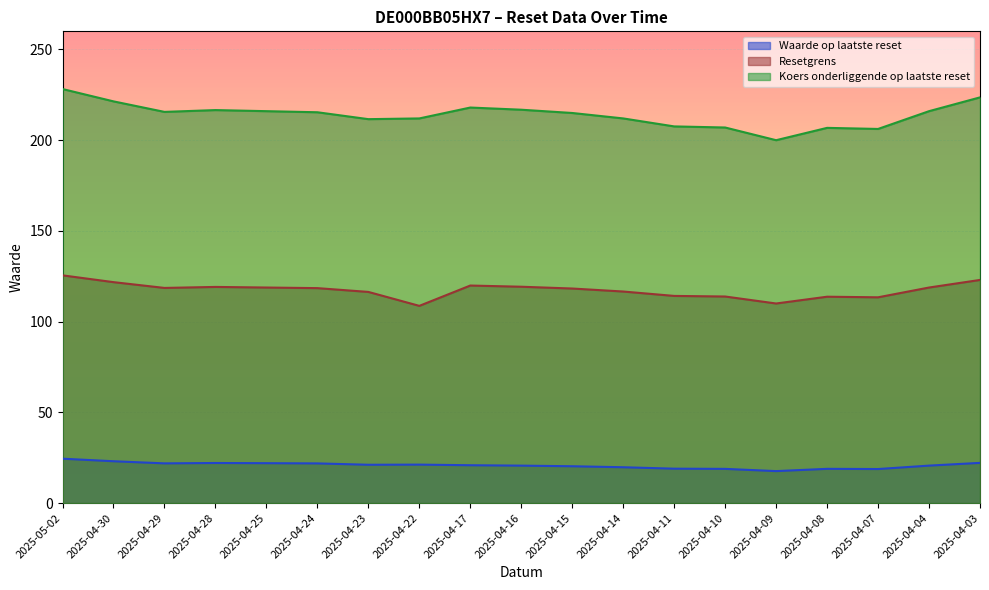

How many values in the Waarde op laatste reset series exceed 20?

13